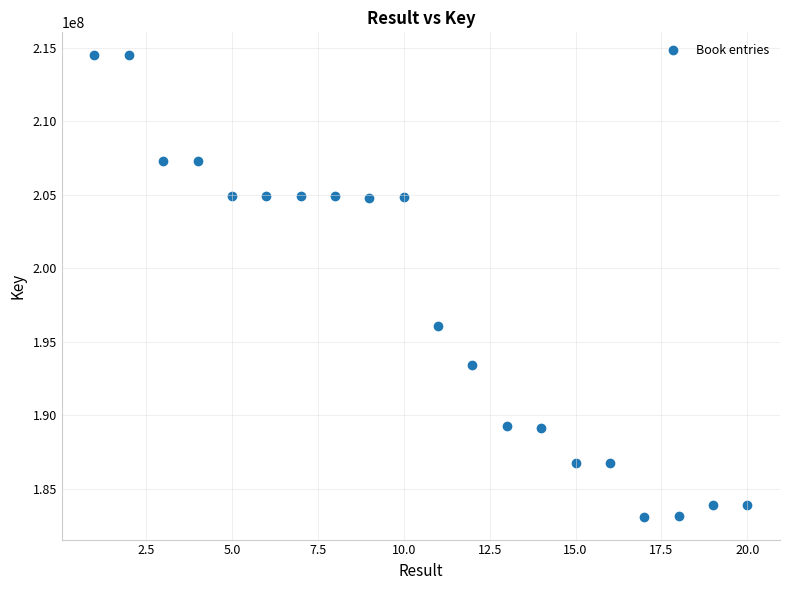

What is the range of Y values (max minus min)?

31365841